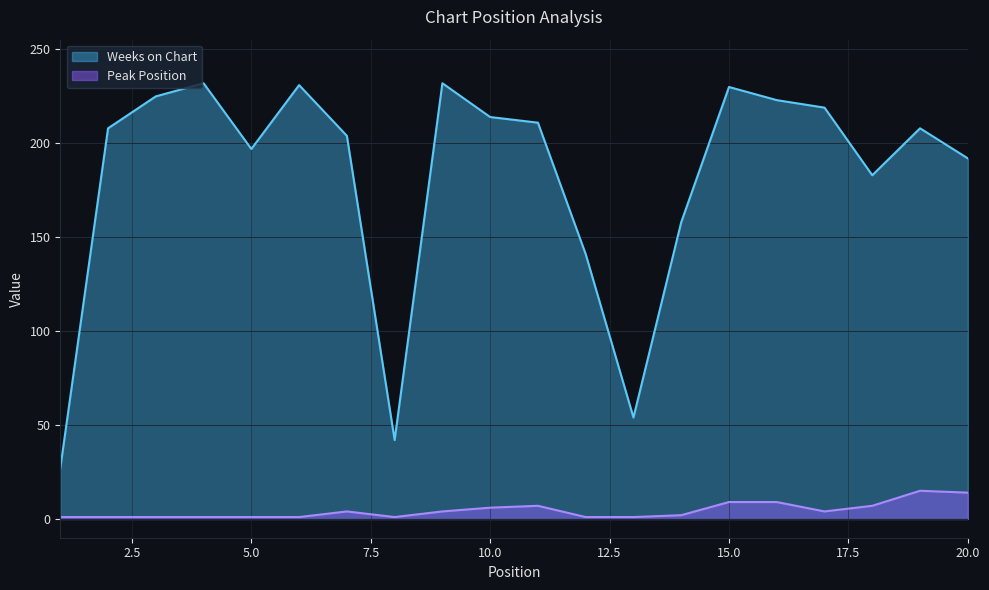

Where is Peak Position nearest to the value 8?

11